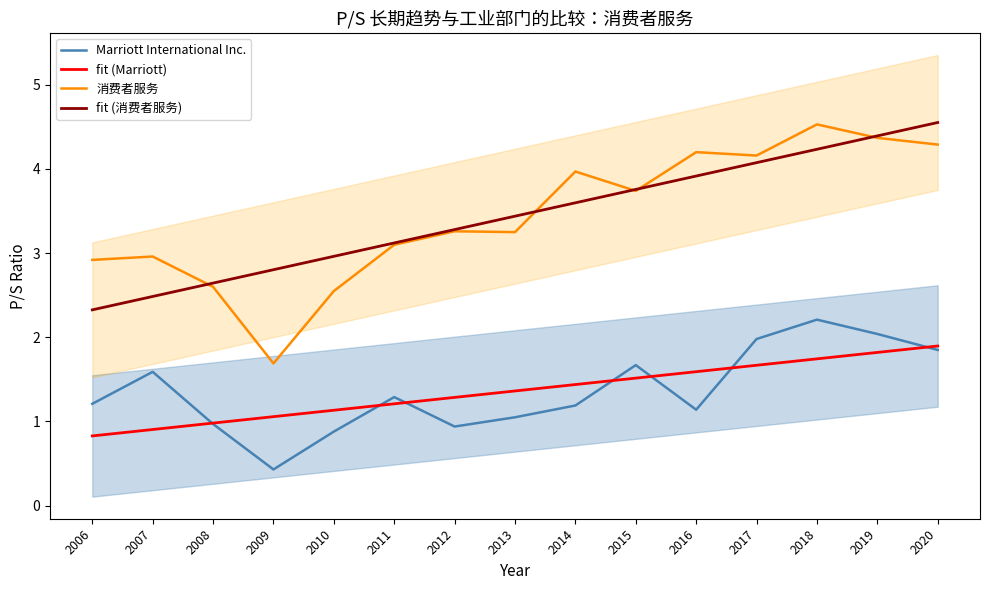

Rank the series at 2009 from highest to lowest value.

fit (消费者服务), 消费者服务, fit (Marriott), Marriott International Inc.